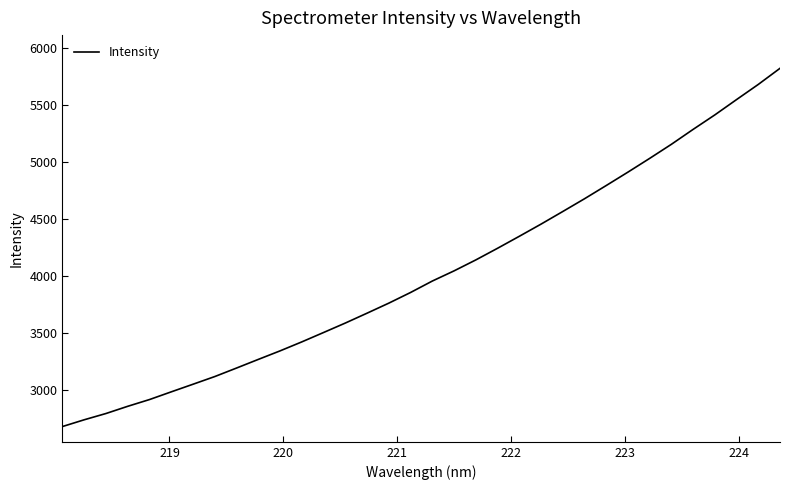

What is the smallest value displayed?

2678.9